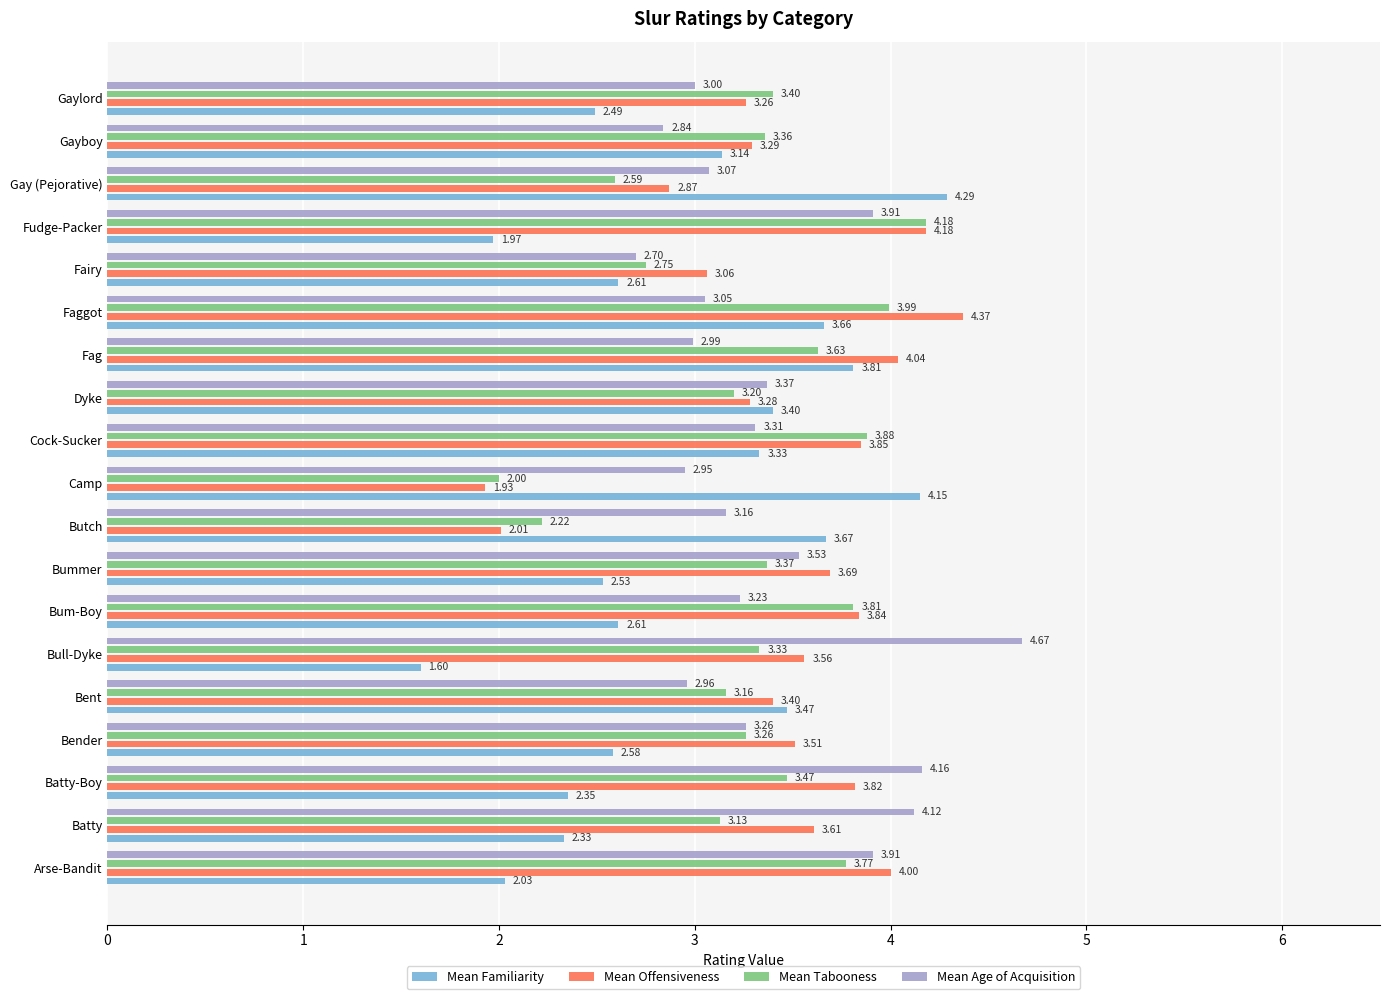

List the series in order of their peak value, lowest first.

Mean Tabooness, Mean Familiarity, Mean Offensiveness, Mean Age of Acquisition